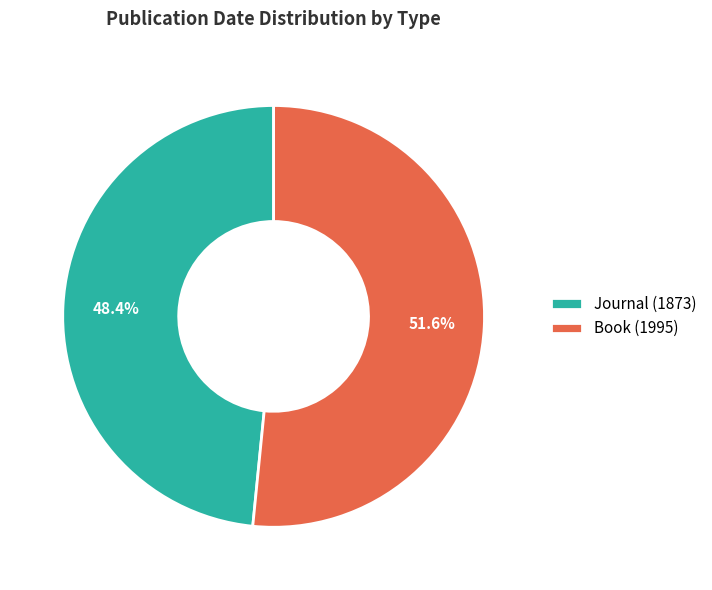

What is the ratio of the value at Journal (1873) to the value at Book (1995)?

0.9